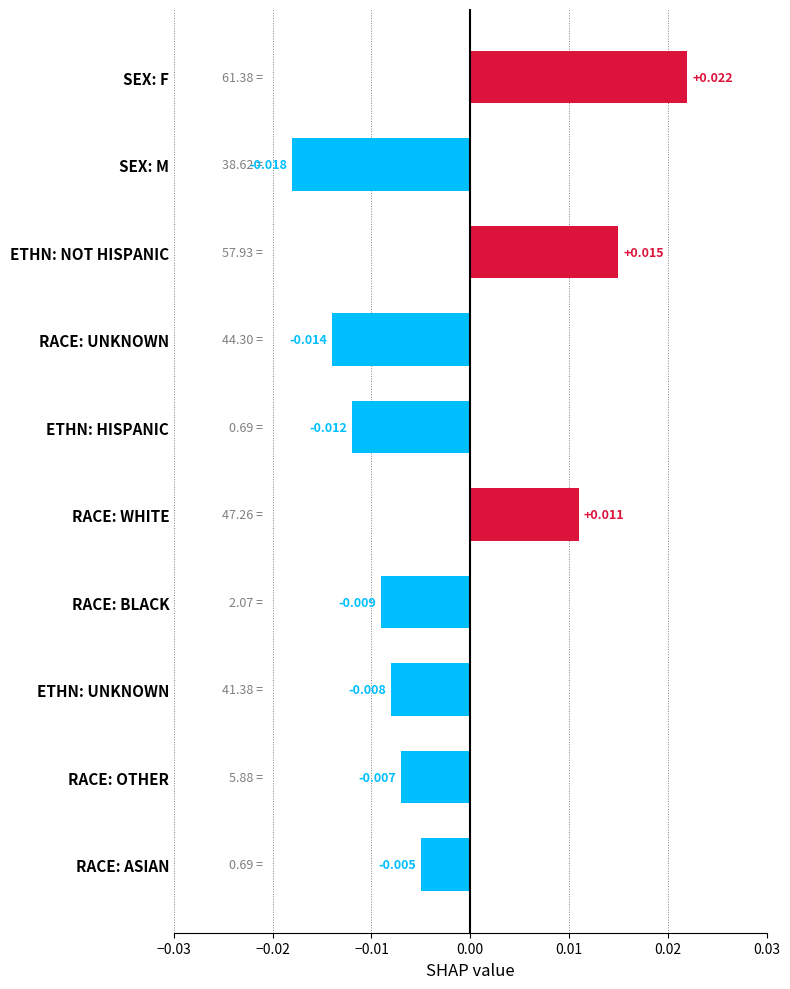

How many values are between 0 and 1?

3